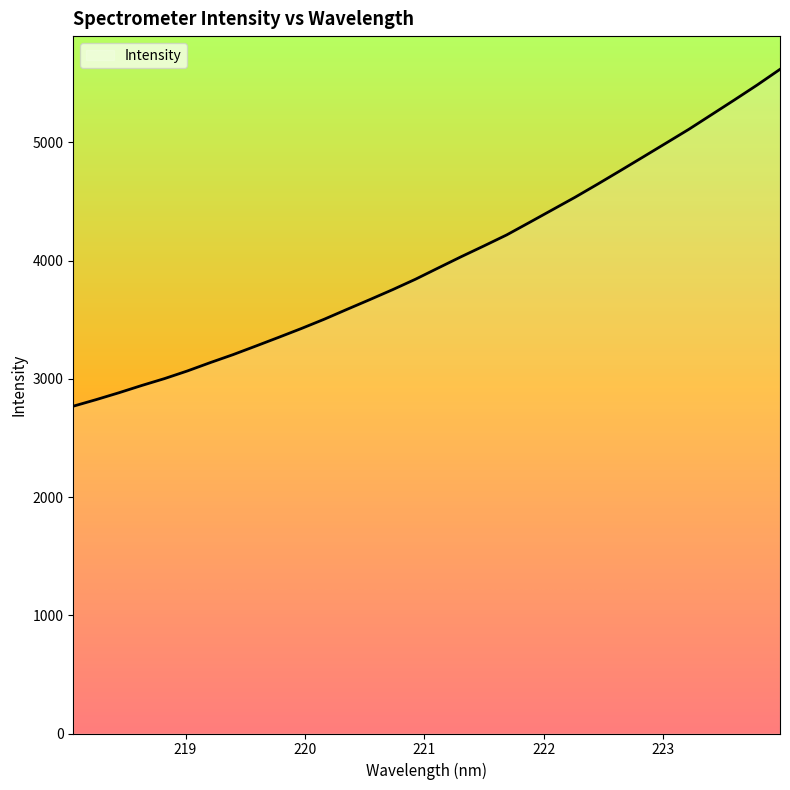

What is the greatest value displayed?

5616.8